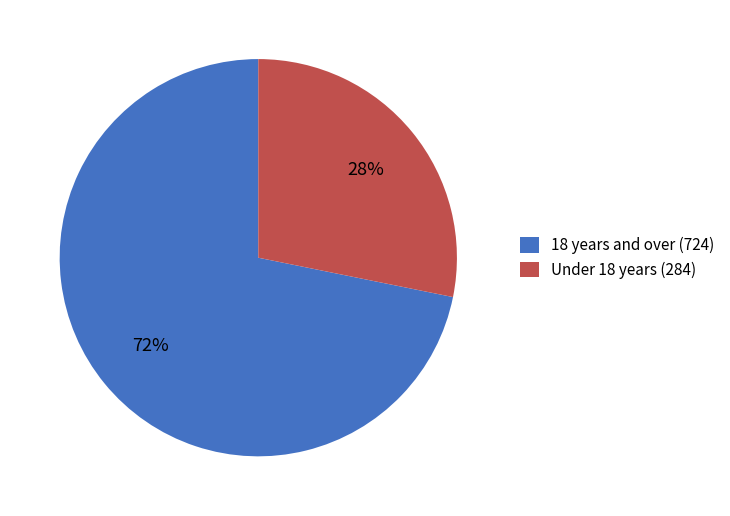

Do Under 18 years (284) and 18 years and over (724) together represent more than half of the pie?

Yes